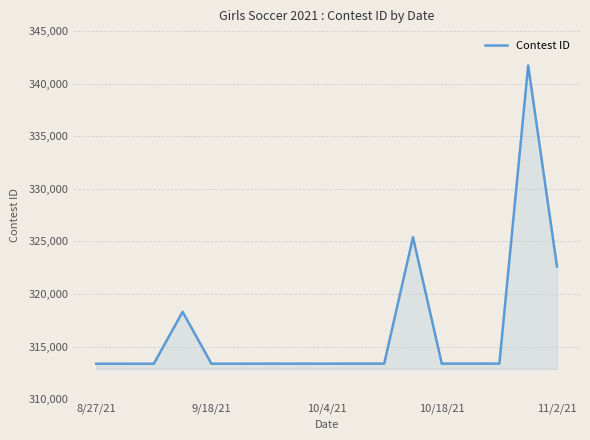

What is the greatest value displayed?

341737